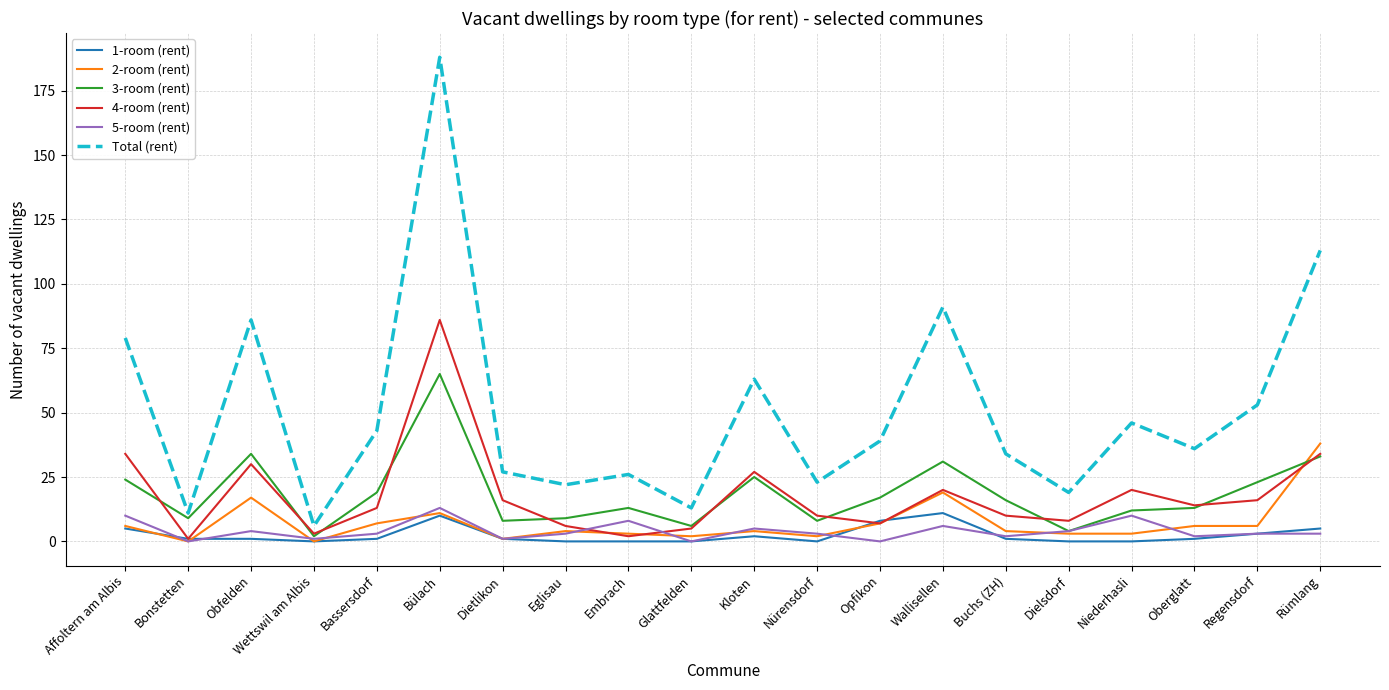

Which series has the largest total across all categories?

Total (rent)